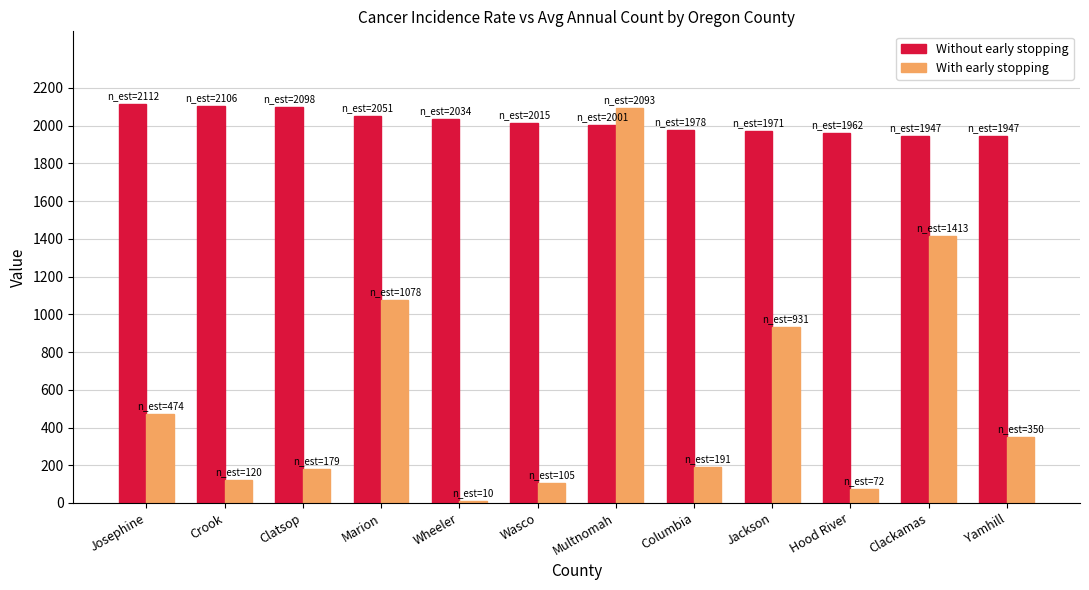

Count the number of data series in this chart.

2